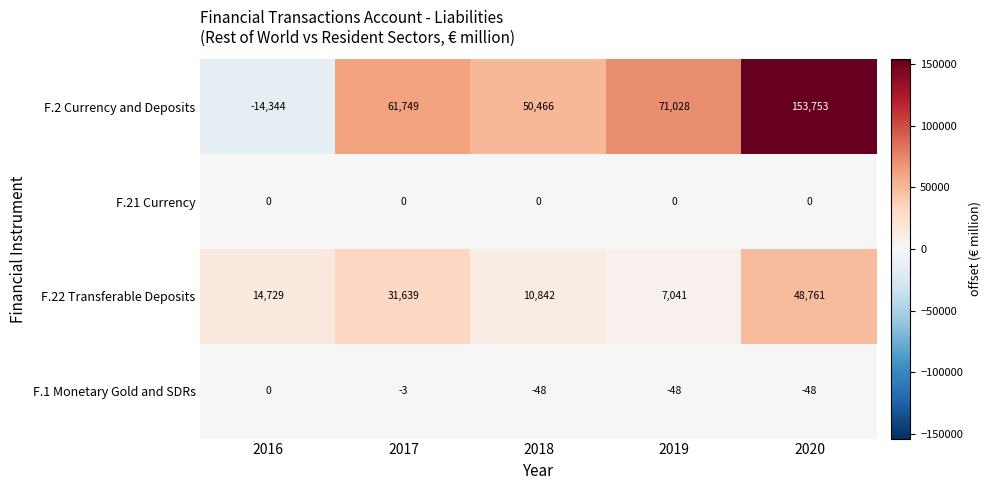

Which category has the lowest value across all series?

2016